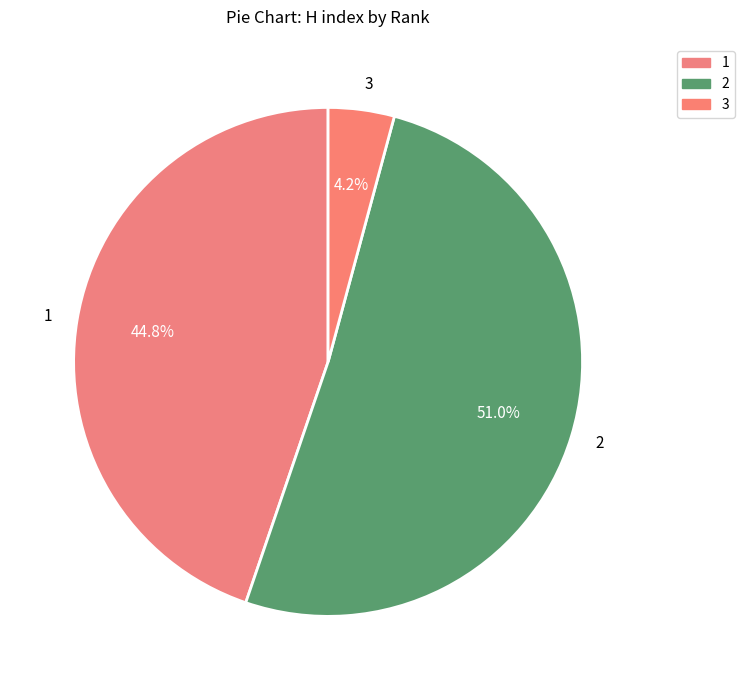

Which has a higher value, 1 or 2?

2